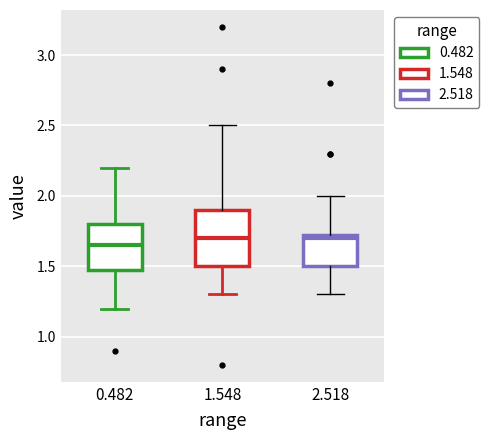

Where does the upper whisker of the box at x = 2.518 end on the y-axis? The values are not printed on the chart, so give them approximately, as read against the axis.

2.00